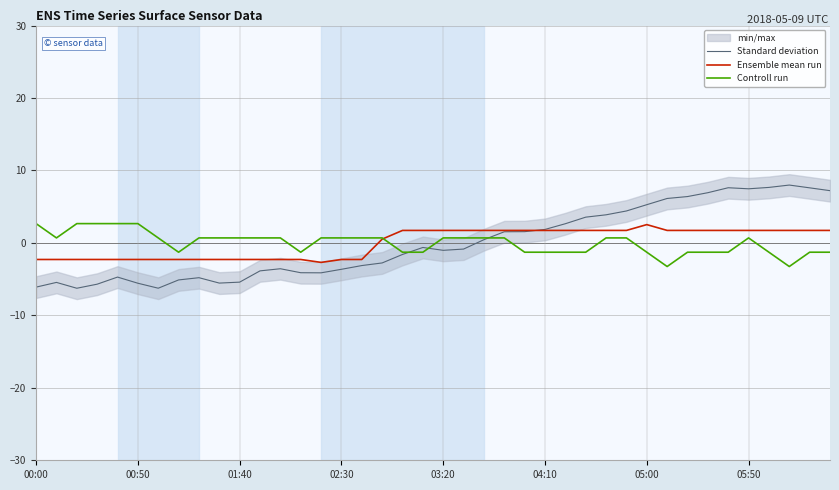

What is the minimum value shown in the chart?

-6.3